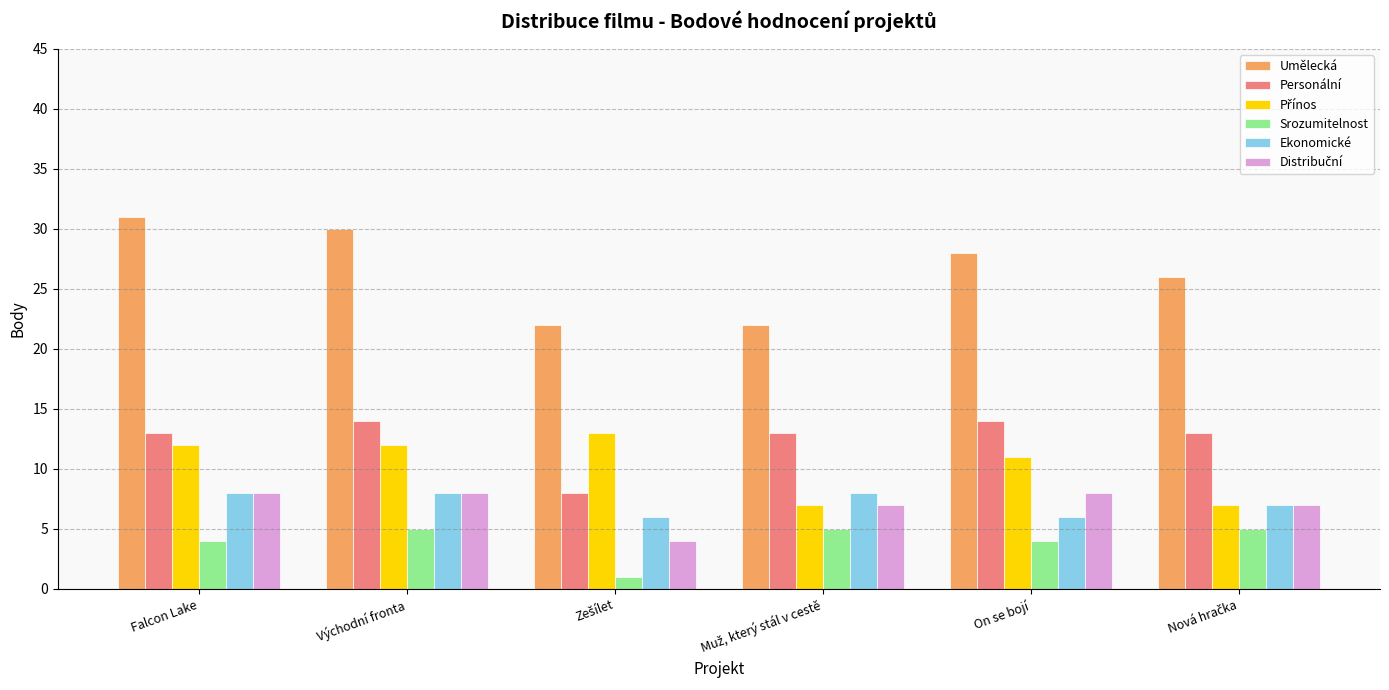

What is the spread (max minus min) of values at On se bojí?

24